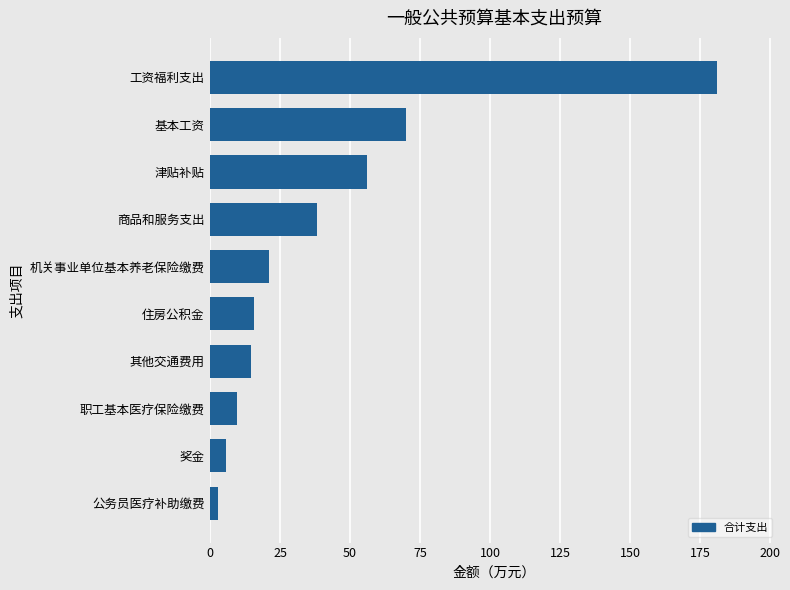

Reading bottom to top, transcribe all the data shown in this chart.

2.8	5.8	9.7	14.7	15.8	21.1	38.2	56.0	69.9	181.0